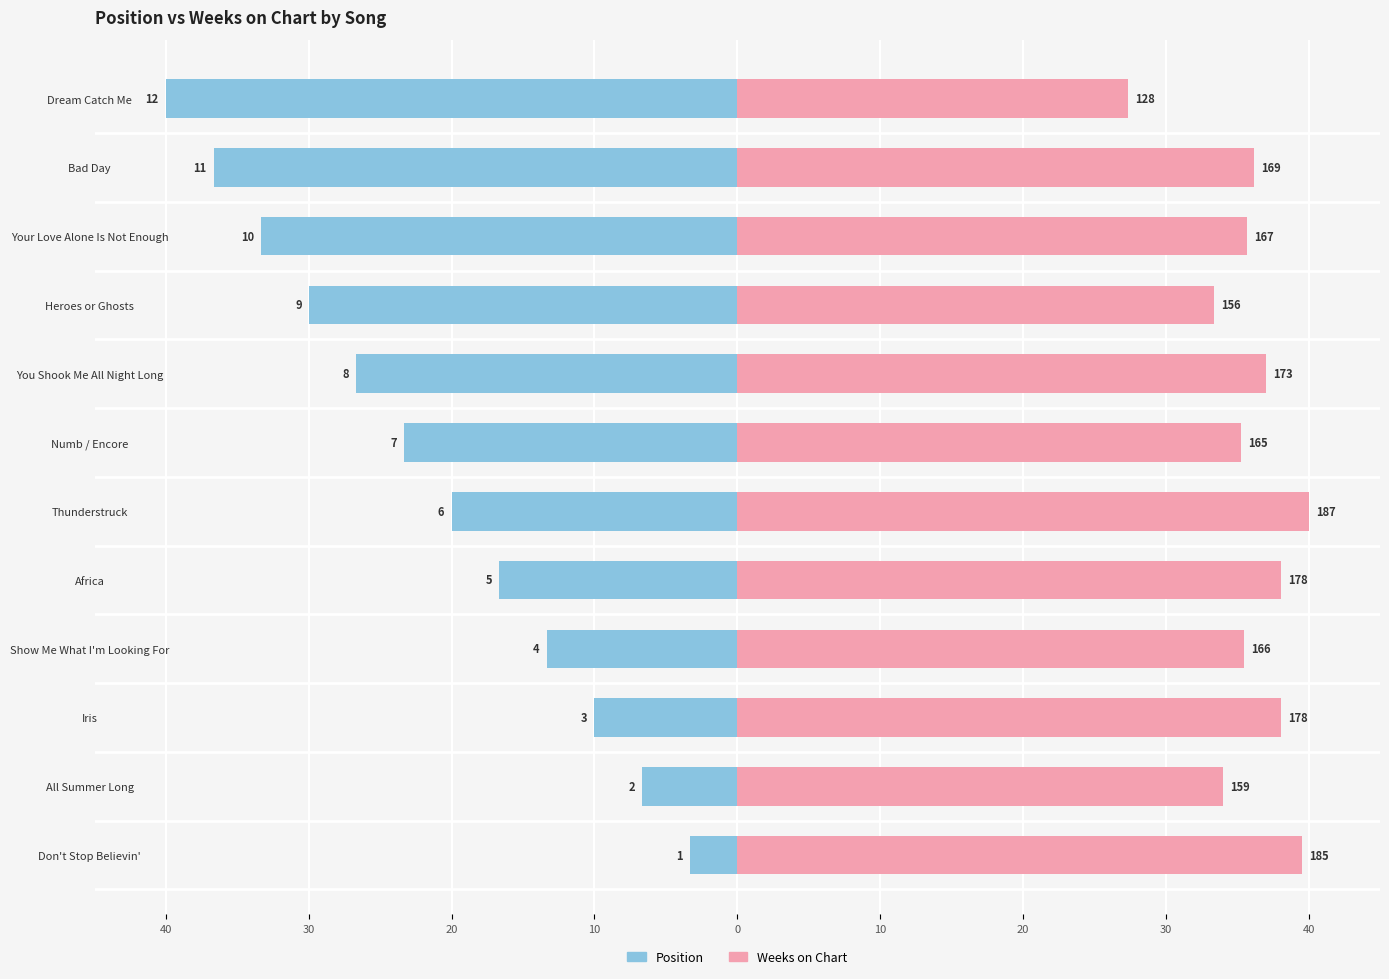

Which series has the widest spread of values?

Position